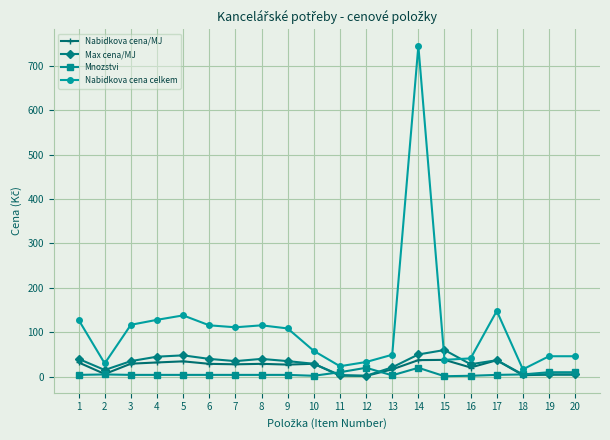

Which series has the largest total across all categories?

Nabidkova cena celkem